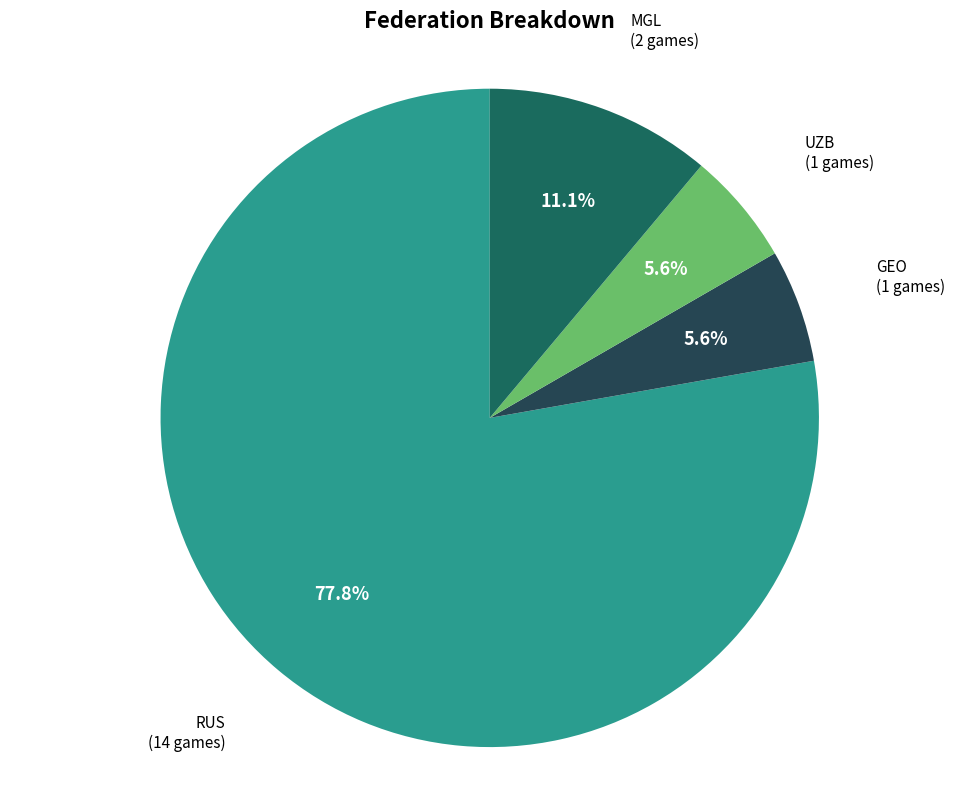

Is it true that MGL is 20% of the pie?

False